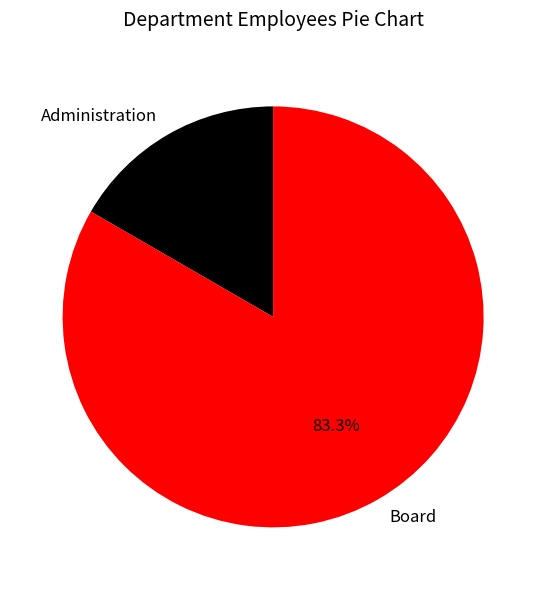

Is there any slice that represents more than half of the pie?

Yes